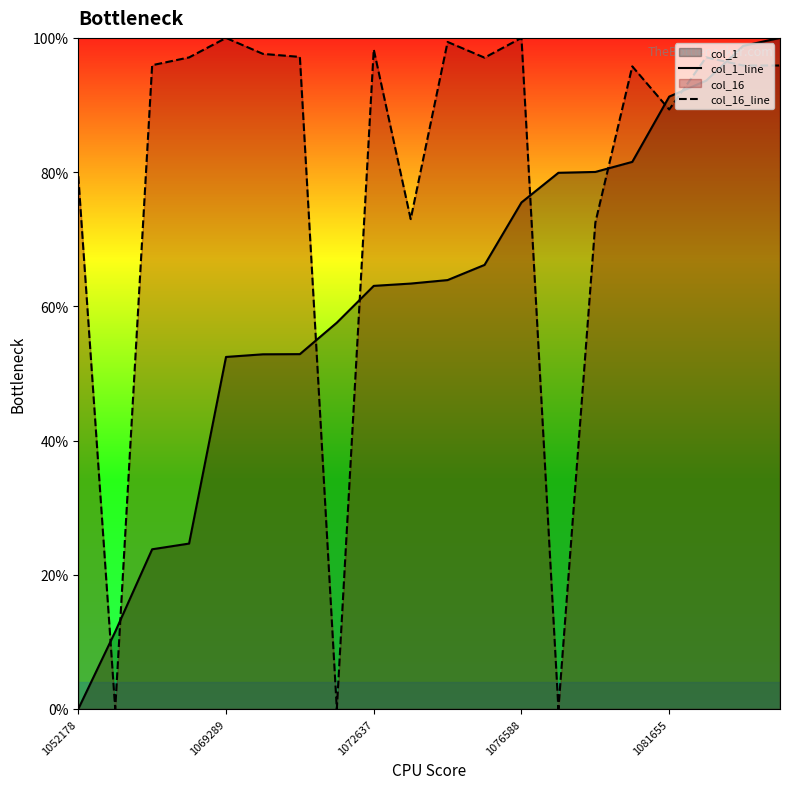

List the series in order of their overall mean, highest first.

col_16_line, col_1_line